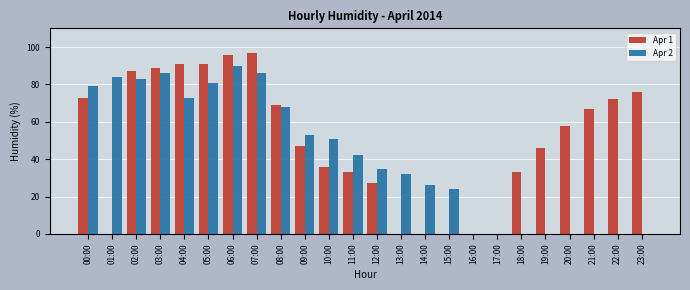

Which series changed the most between 07:00 and 09:00?

Apr 1